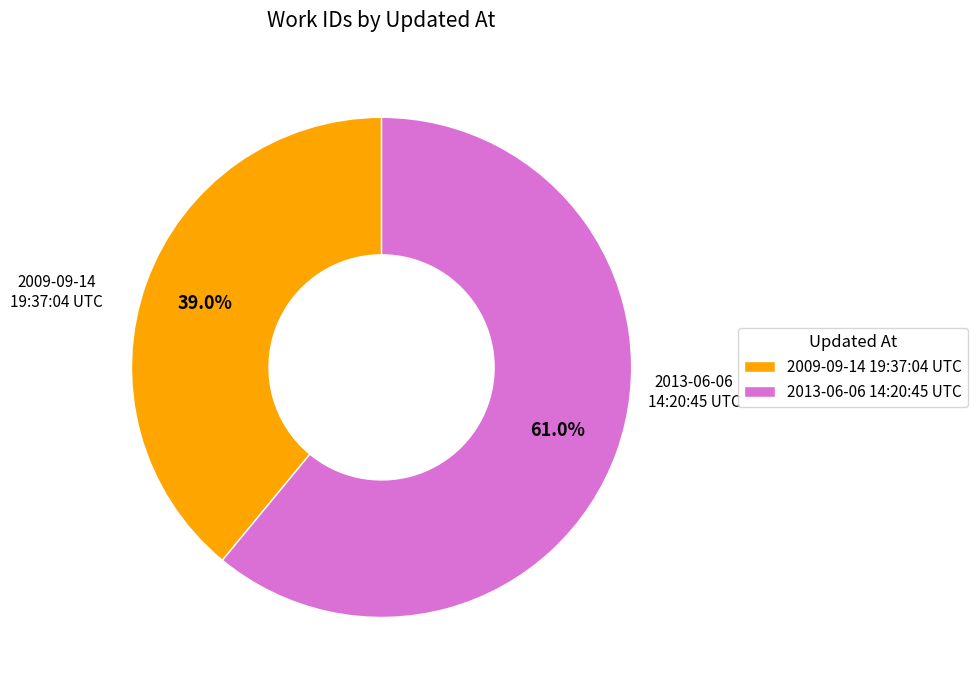

What percentage is the 2009-09-14 19:37:04 UTC slice, to the nearest percent?

39%